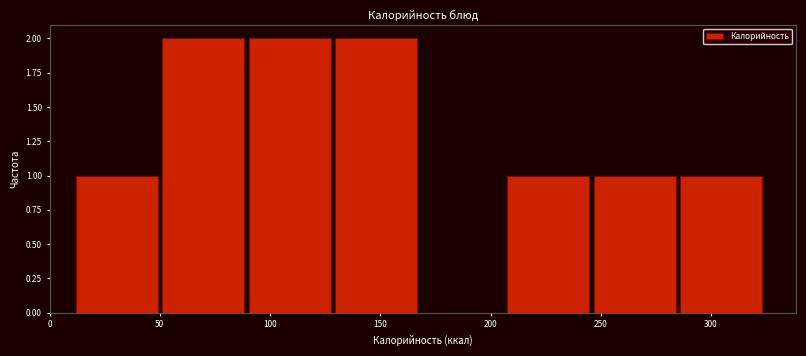

How tall is the bar that spans 90 to 130 on the x-axis? Neither the bar edges nor the heights are printed on the chart, so give them approximately, as read against the axes.

2